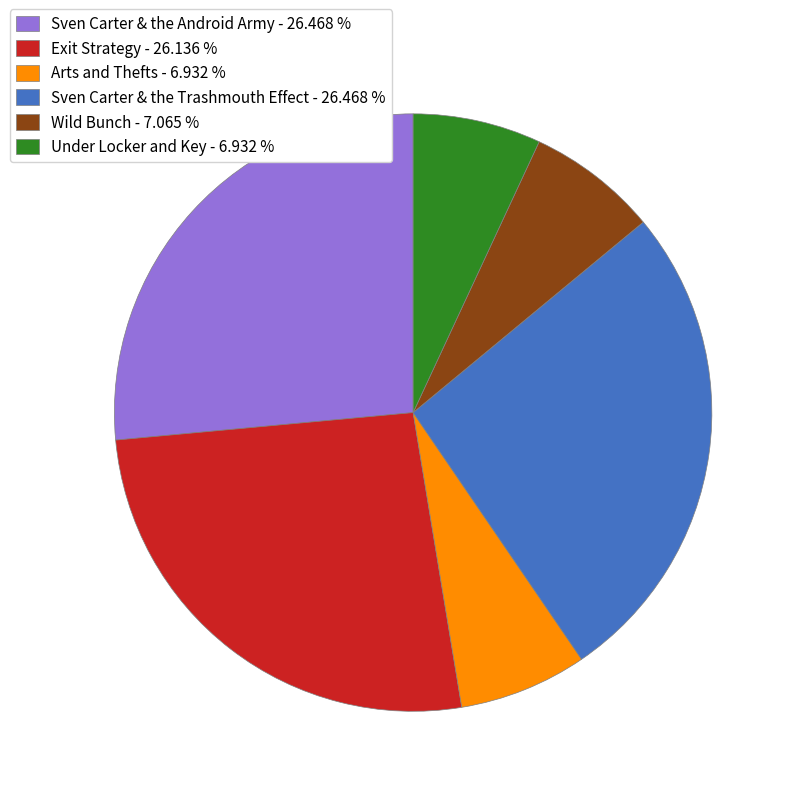

Approximately how many times larger is the value at Wild Bunch compared to Arts and Thefts?

1.0